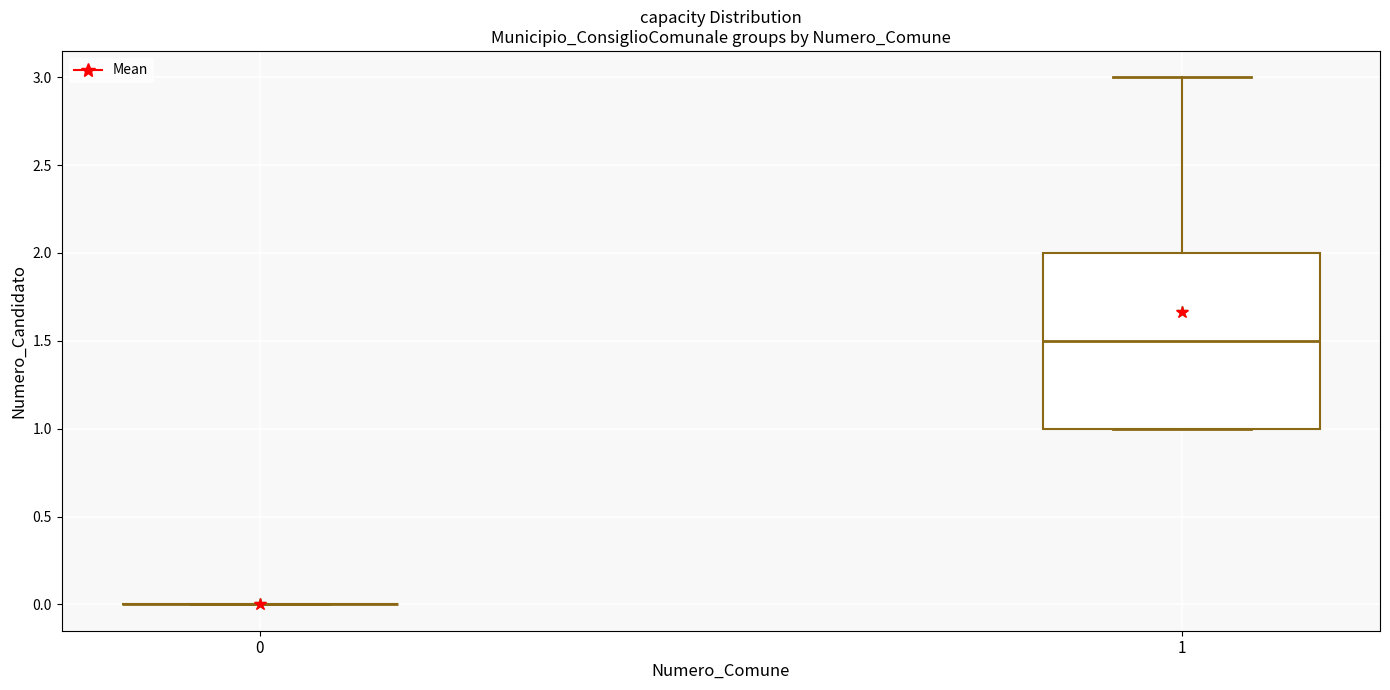

Where is the lower edge of the box at x = 1 on the y-axis? The values are not printed on the chart, so give them approximately, as read against the axis.

1.0